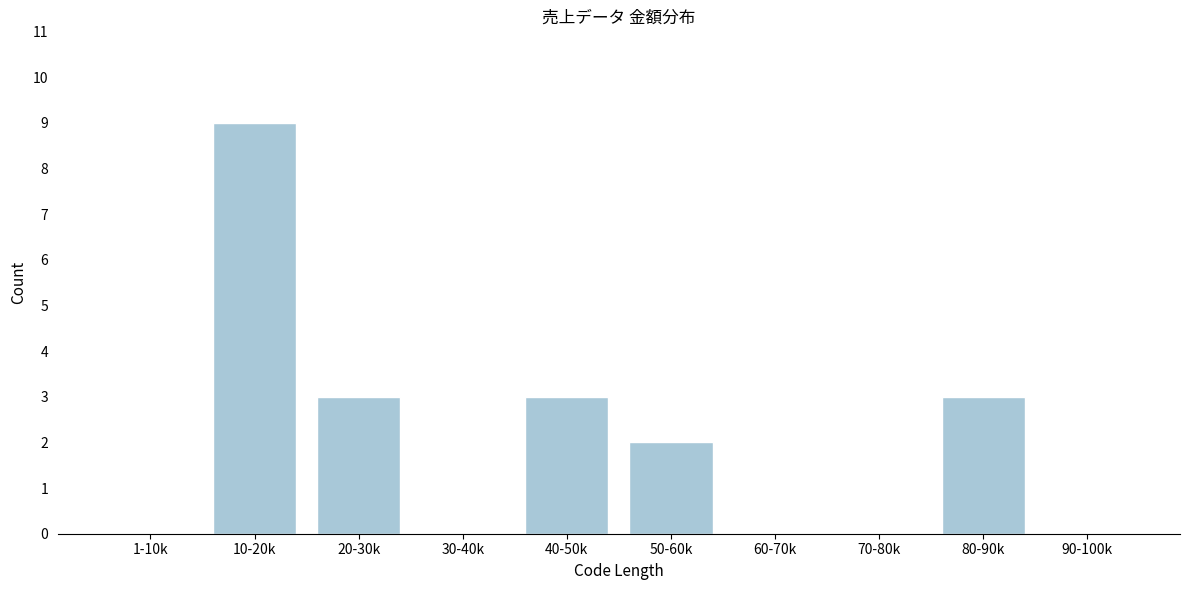

Reading right to left, list all the values displayed in this chart.

90-100k=0	80-90k=3	70-80k=0	60-70k=0	50-60k=2	40-50k=3	30-40k=0	20-30k=3	10-20k=9	1-10k=0